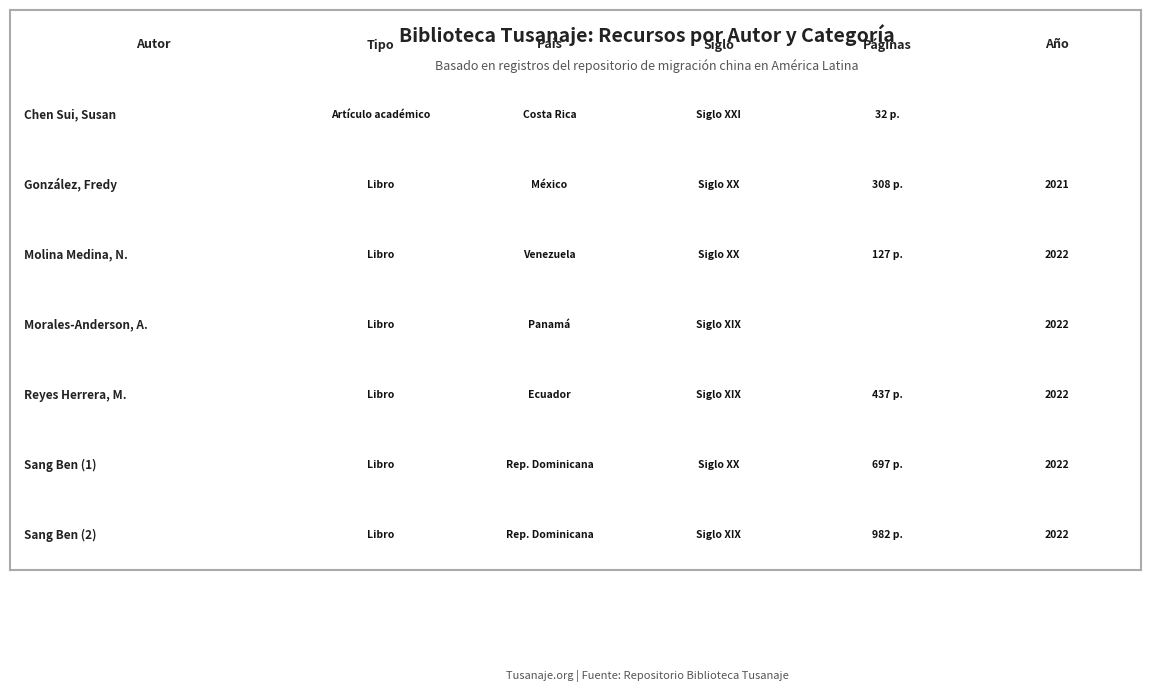

The value of González, Fredy at Morales-Anderson, Ana is 308. True or false?

True